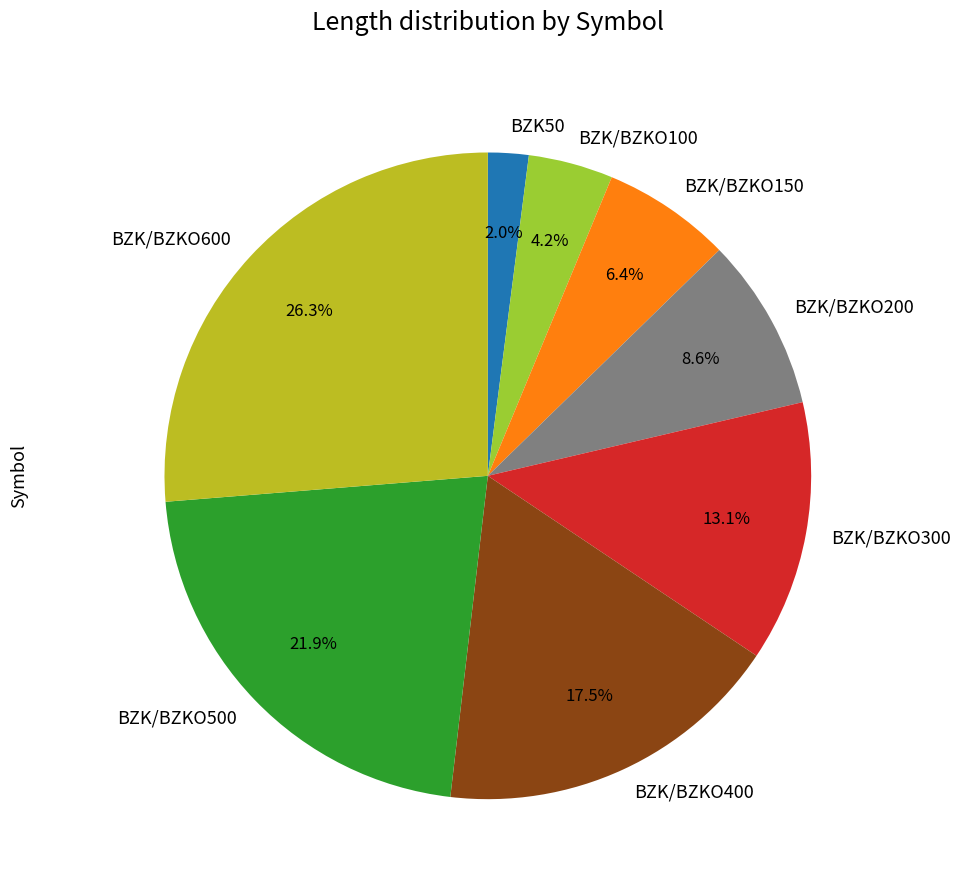

Combined, do BZK/BZKO200 and BZK/BZKO100 account for over 50%?

No